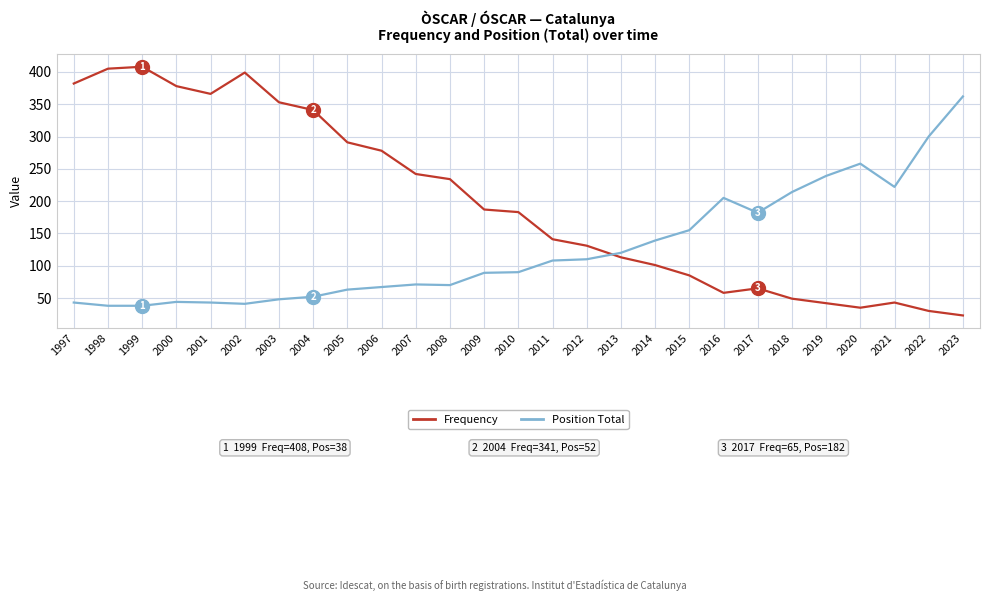

Which series ends up on top after the final intersection of Frequency and Position Total?

Position Total